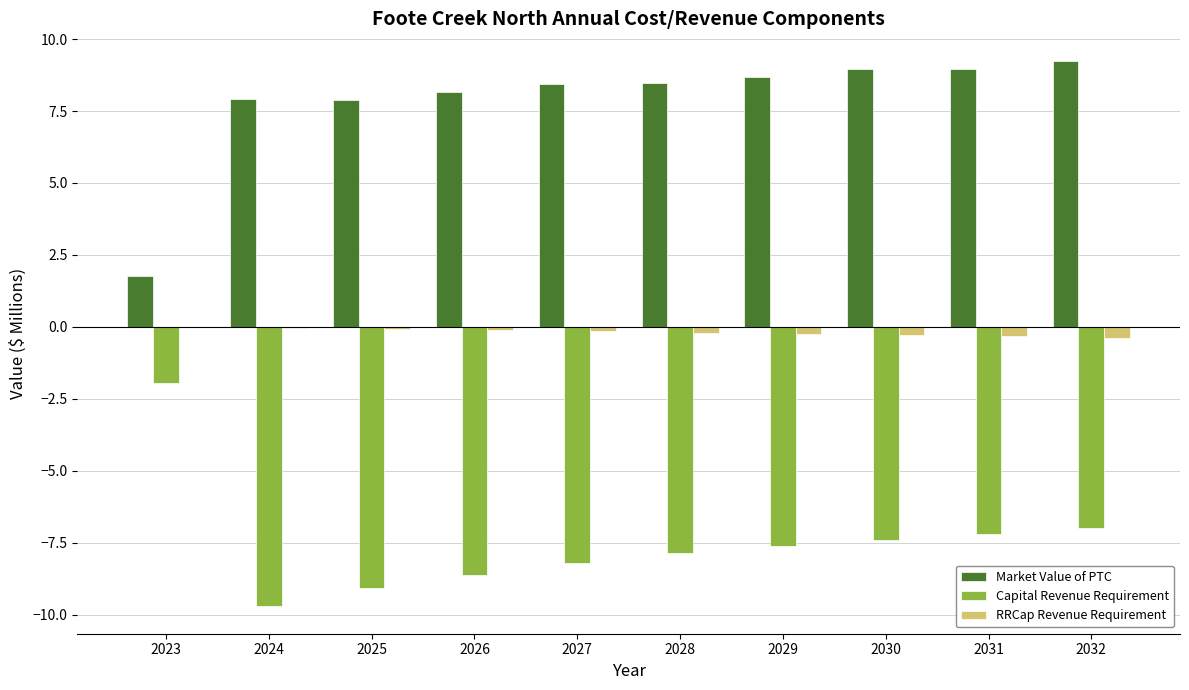

What value does the Capital Revenue Requirement series have at 2031?

-7.2